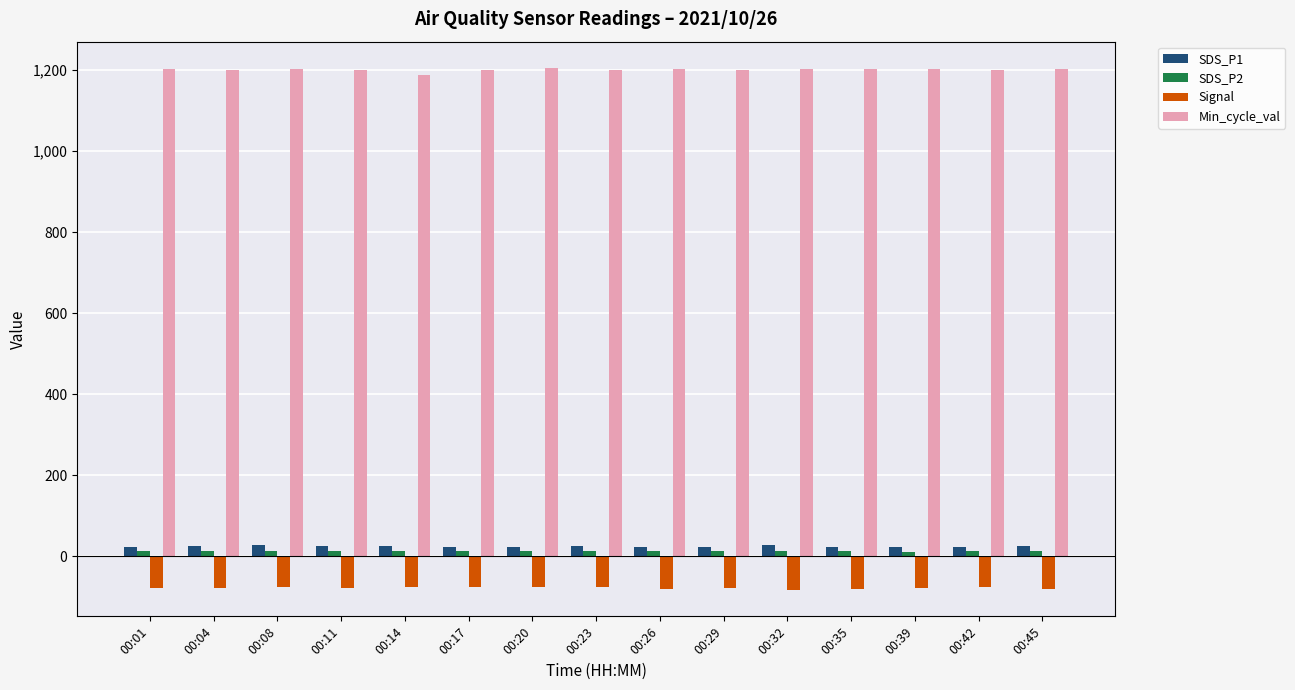

How many data points in SDS_P1 are above 23?

11